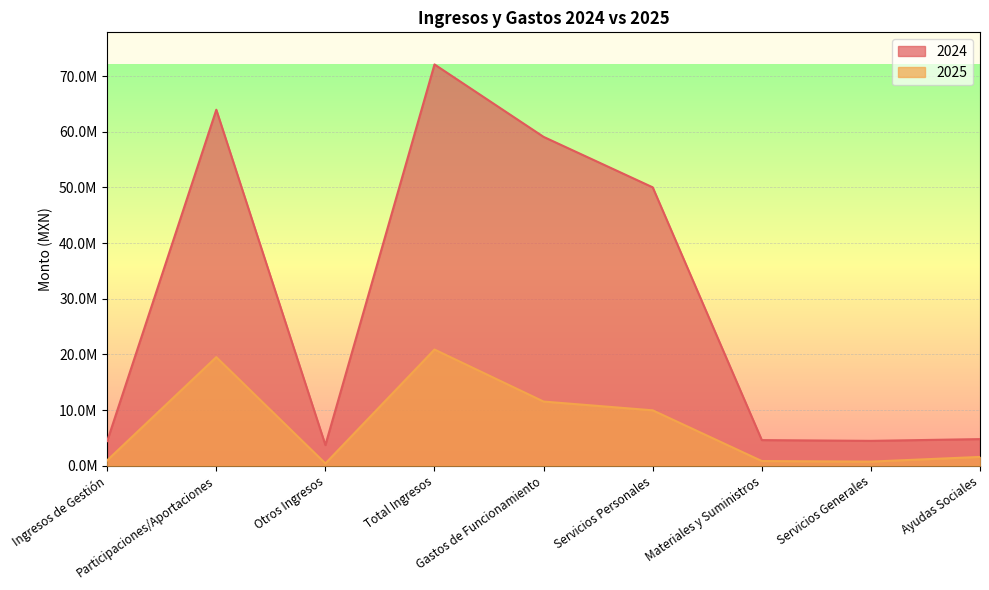

List the series in order of their peak value, highest first.

2024, 2025